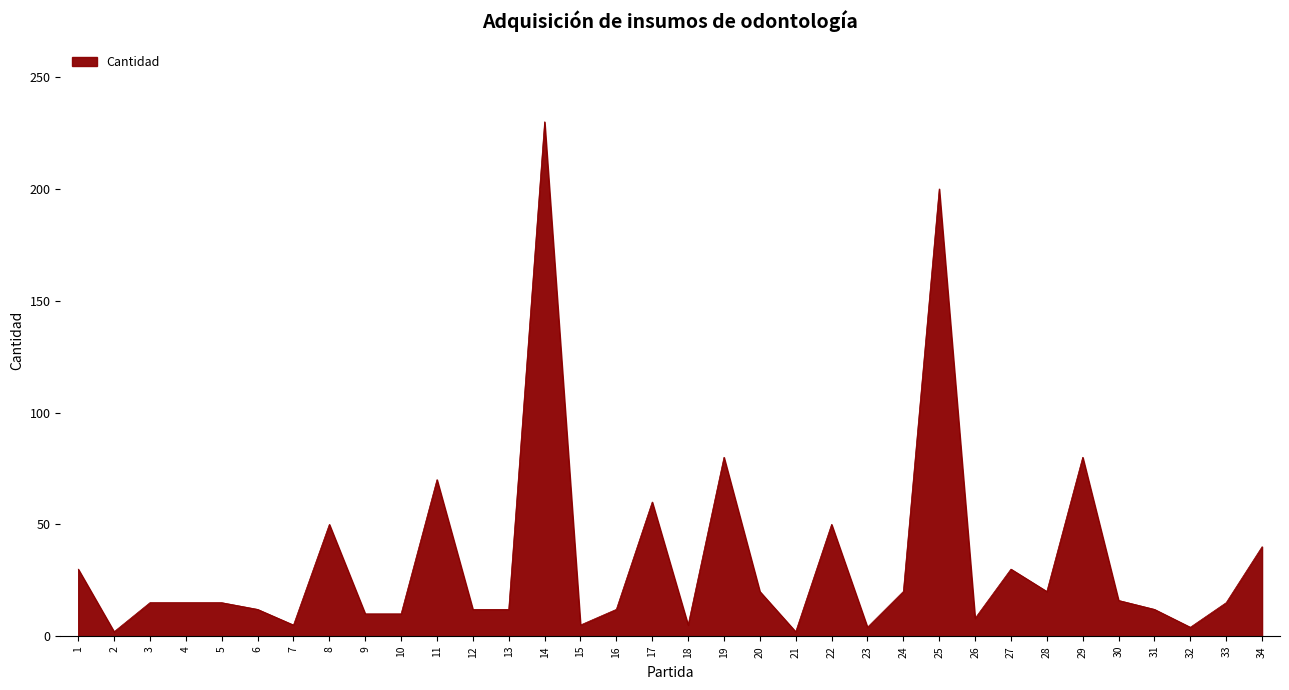

Approximately how many times larger is the value at 11 compared to 16?

5.8